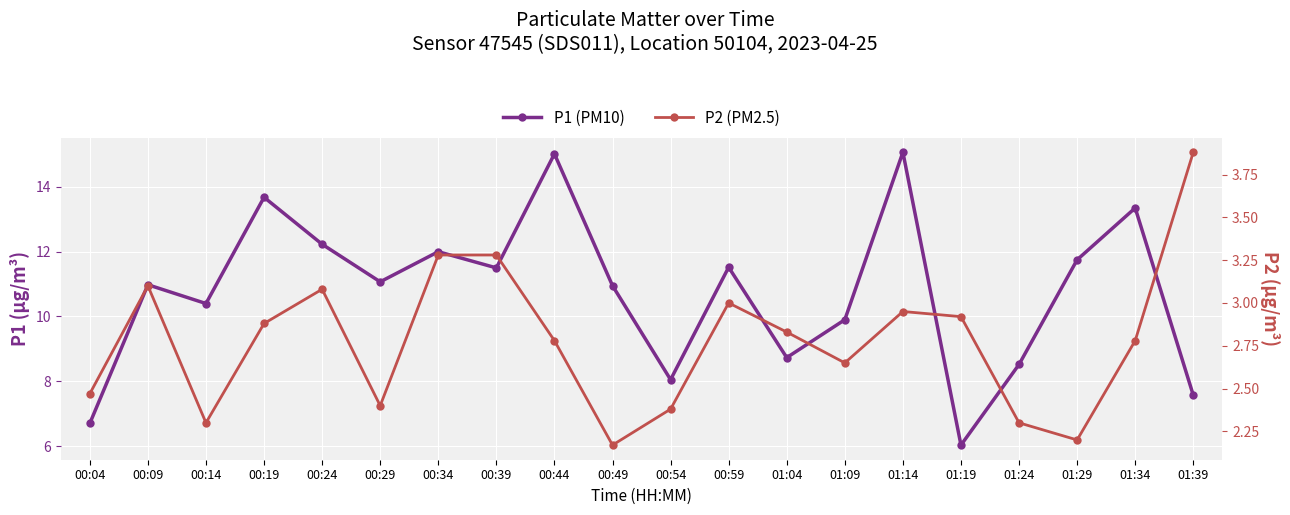

Where is the first local maximum for P1 (PM10)?

00:09